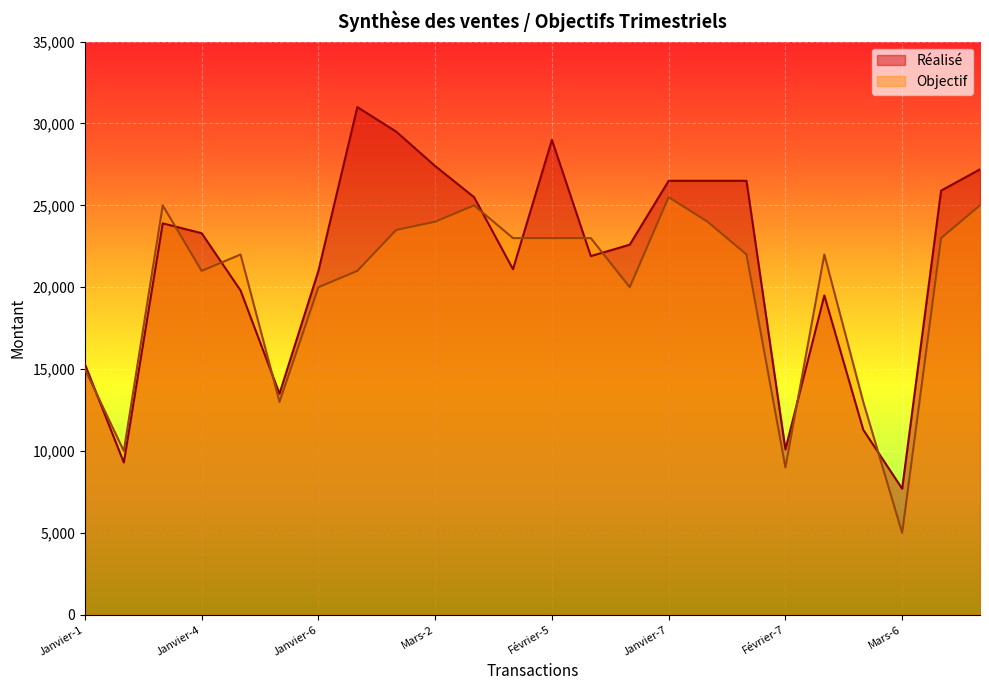

Which series has the largest total across all categories?

Réalisé